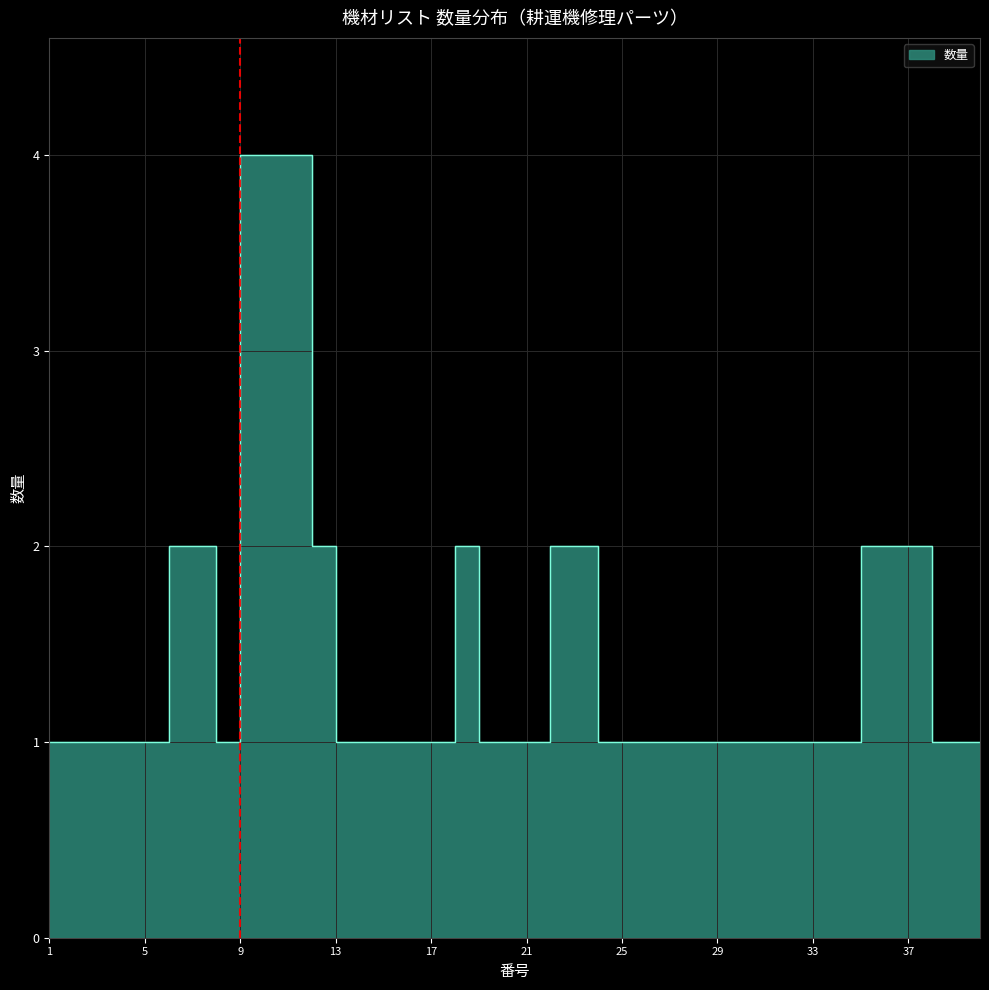

What is the minimum value shown in the chart?

1